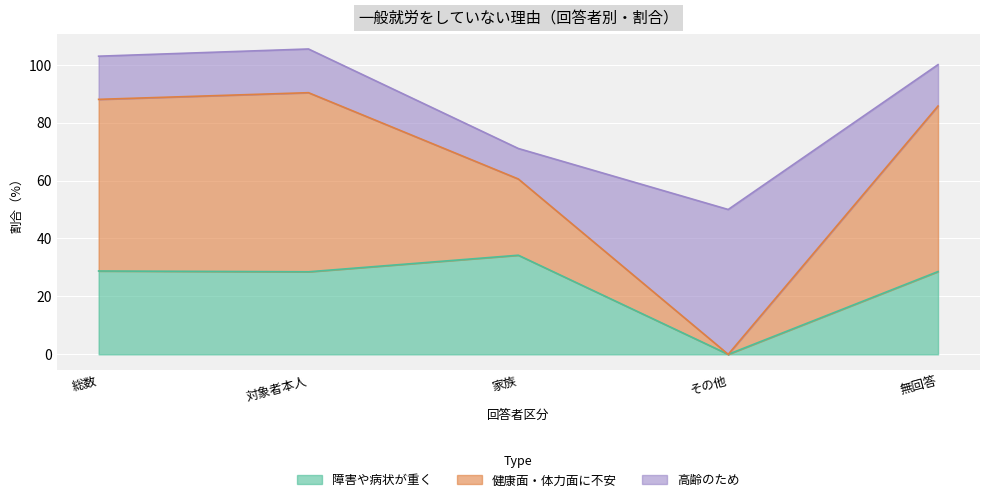

What is the difference between the maximum and minimum values in the 障害や病状が重く series?

34.2